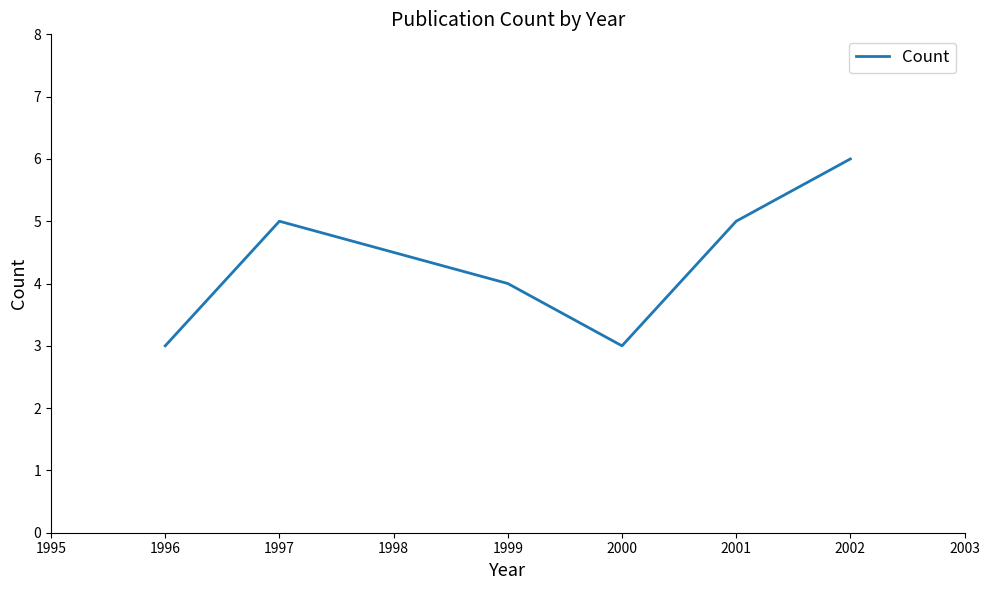

How many interior local valleys (lower than both neighbors) does the data have?

1